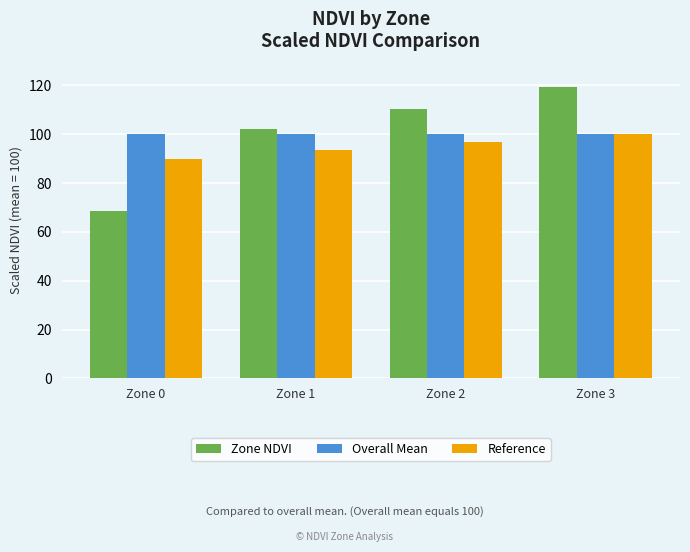

What is the smallest value displayed?

68.4